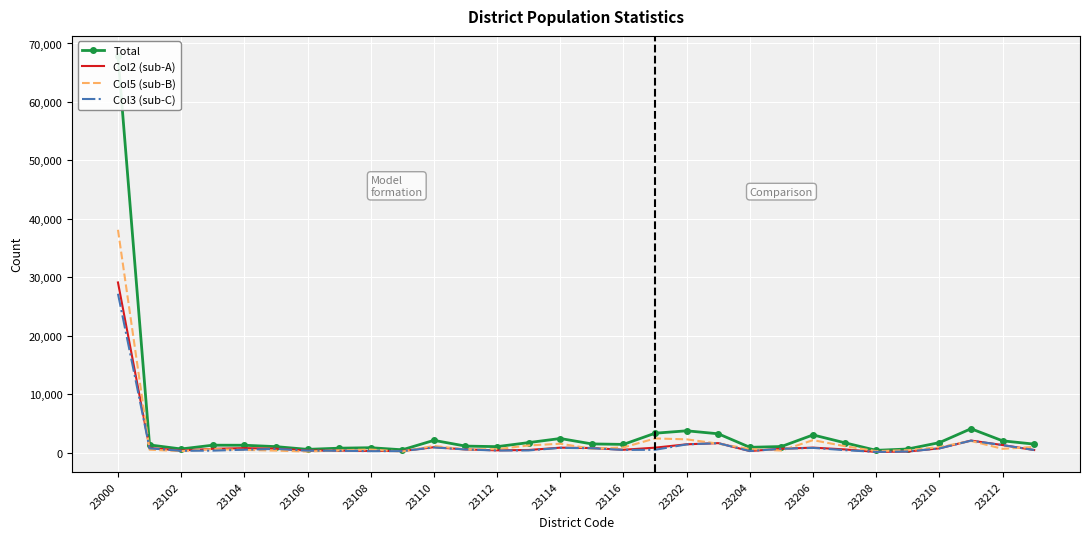

True or false: Col5 (sub-B) has a value of 21914 at 23000.

False